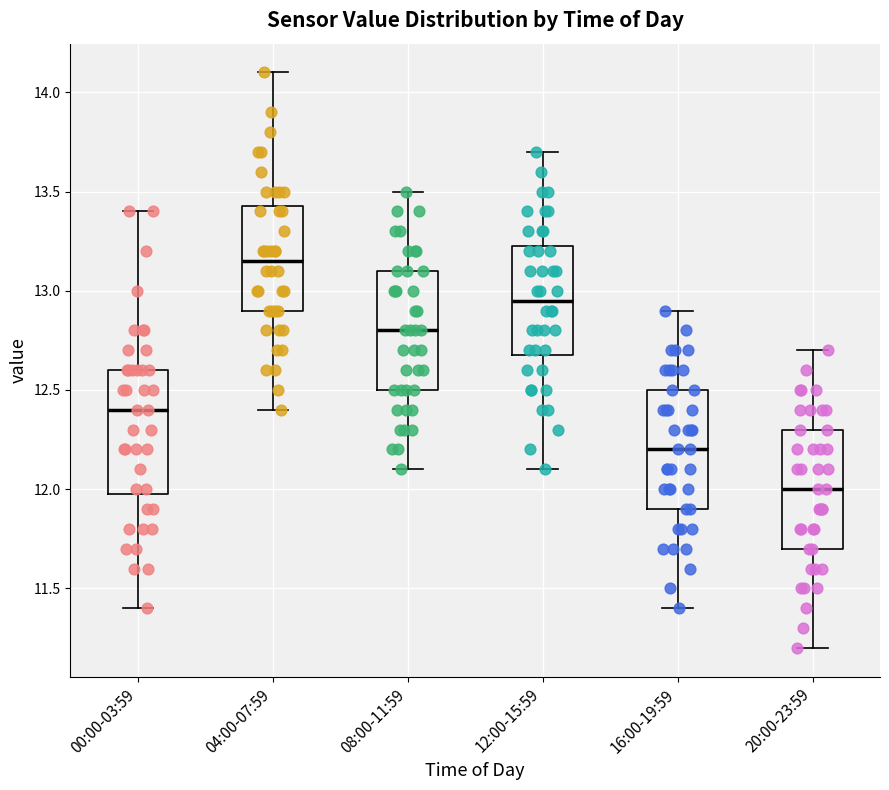

Reading left to right, read every box against the y-axis: the position of its median line, the range the box covers, and the ends of its whiskers. The values are not printed on the chart, so give them approximately, as read against the axis.

00:00-03:59: median 12.40, box 12.00 to 12.60, whiskers 11.40 to 13.40
04:00-07:59: median 13.15, box 12.90 to 13.45, whiskers 12.40 to 14.10
08:00-11:59: median 12.80, box 12.50 to 13.10, whiskers 12.10 to 13.50
12:00-15:59: median 12.95, box 12.70 to 13.25, whiskers 12.10 to 13.70
16:00-19:59: median 12.20, box 11.90 to 12.50, whiskers 11.40 to 12.90
20:00-23:59: median 12.00, box 11.70 to 12.30, whiskers 11.20 to 12.70